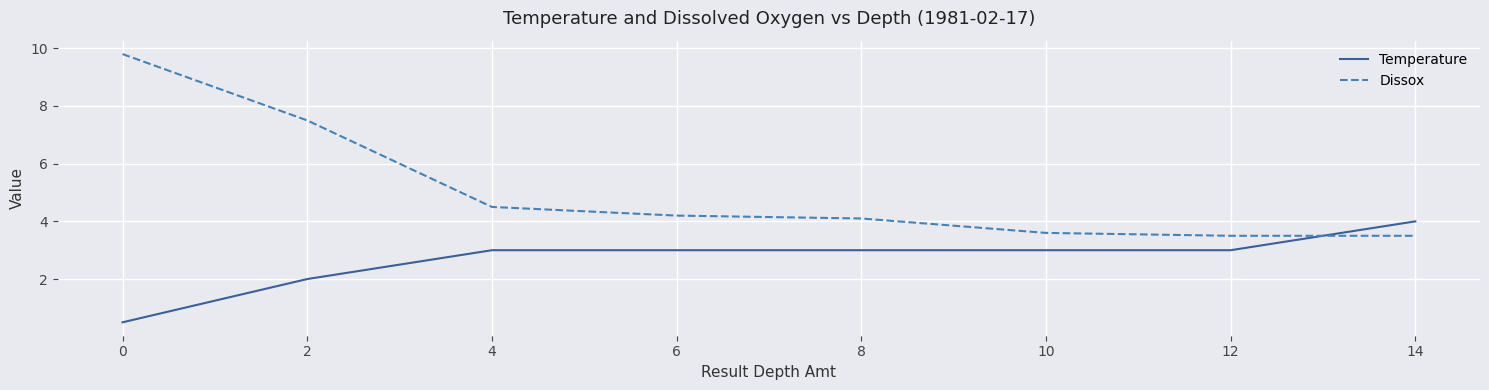

Does the chart display data point markers on the line(s)?

No